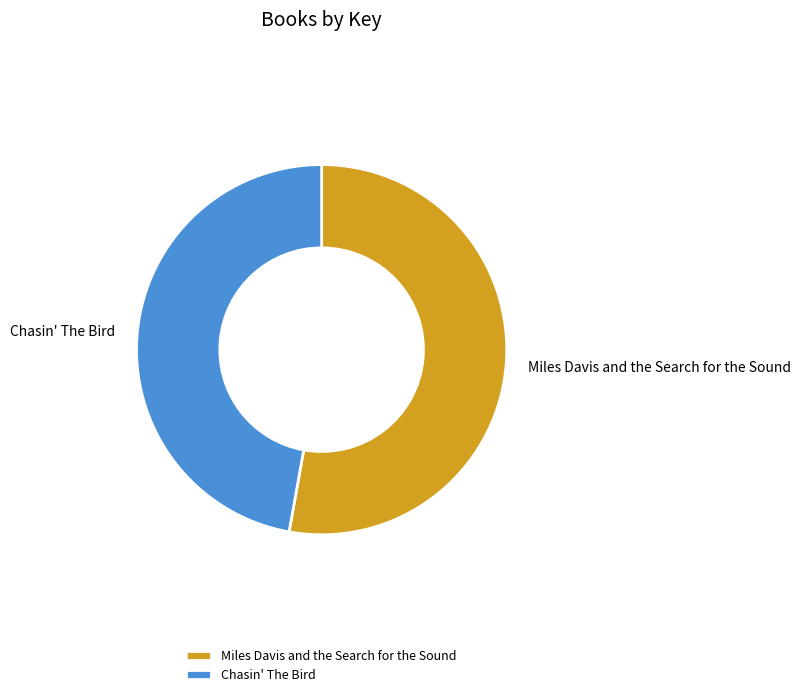

Which has a higher value, Chasin' The Bird or Miles Davis and the Search for the Sound?

Miles Davis and the Search for the Sound